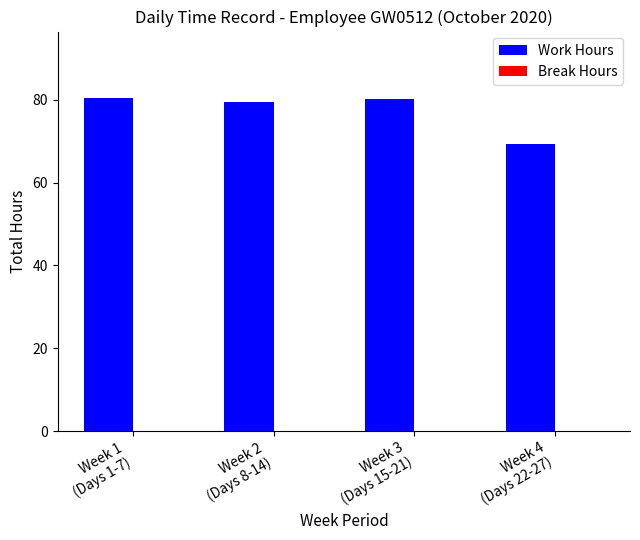

What is the value of the 3rd bar from the left?

80.2